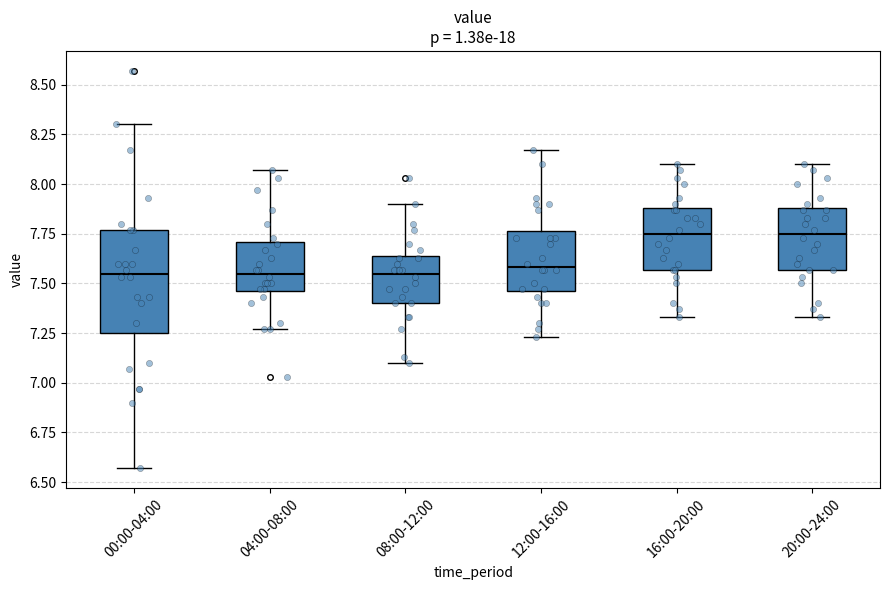

Which box is the tallest, from its lower edge to its upper edge?

00:00-04:00